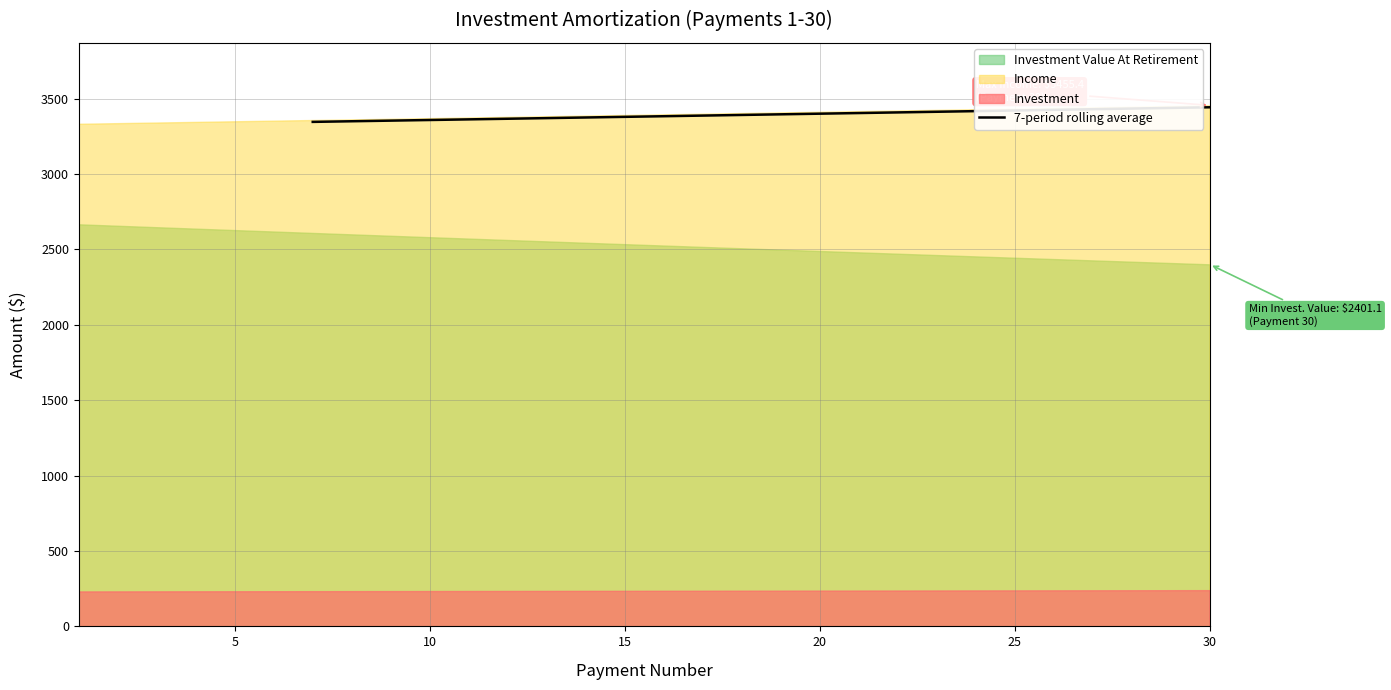

What is the minimum value for 7-period rolling average?

3345.8